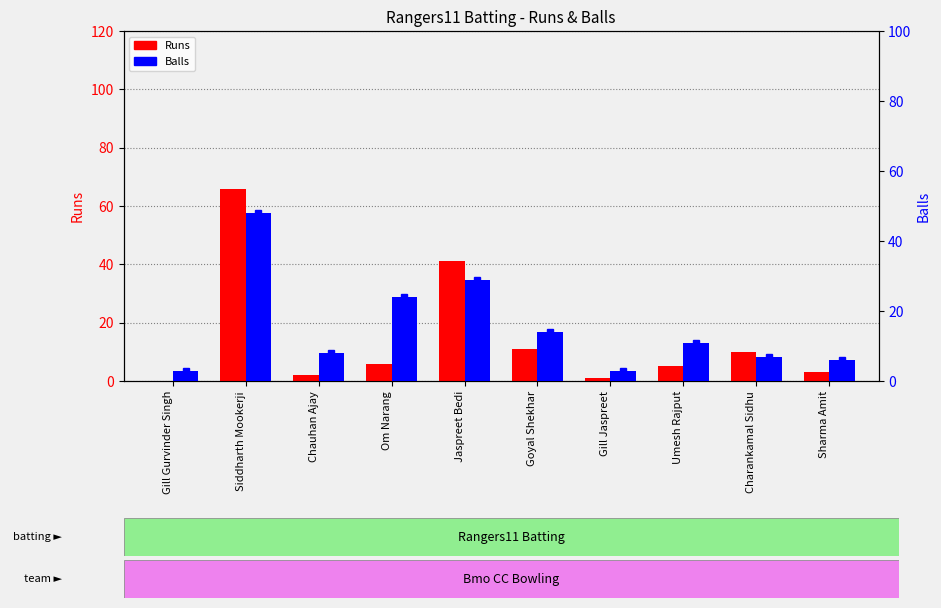

What is the maximum value shown in the chart?

66